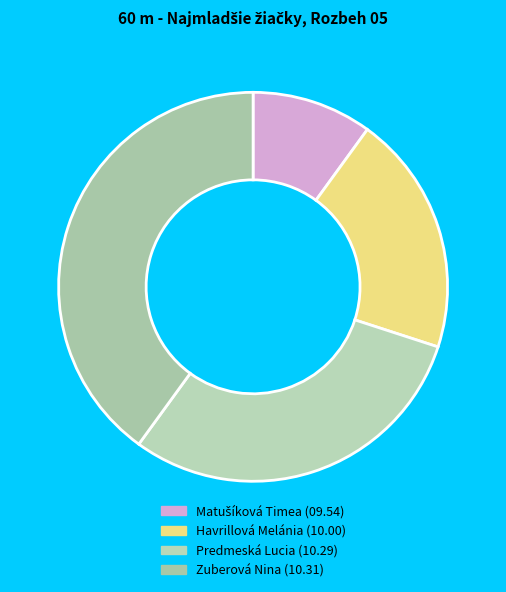

How many segments does this pie chart have?

4